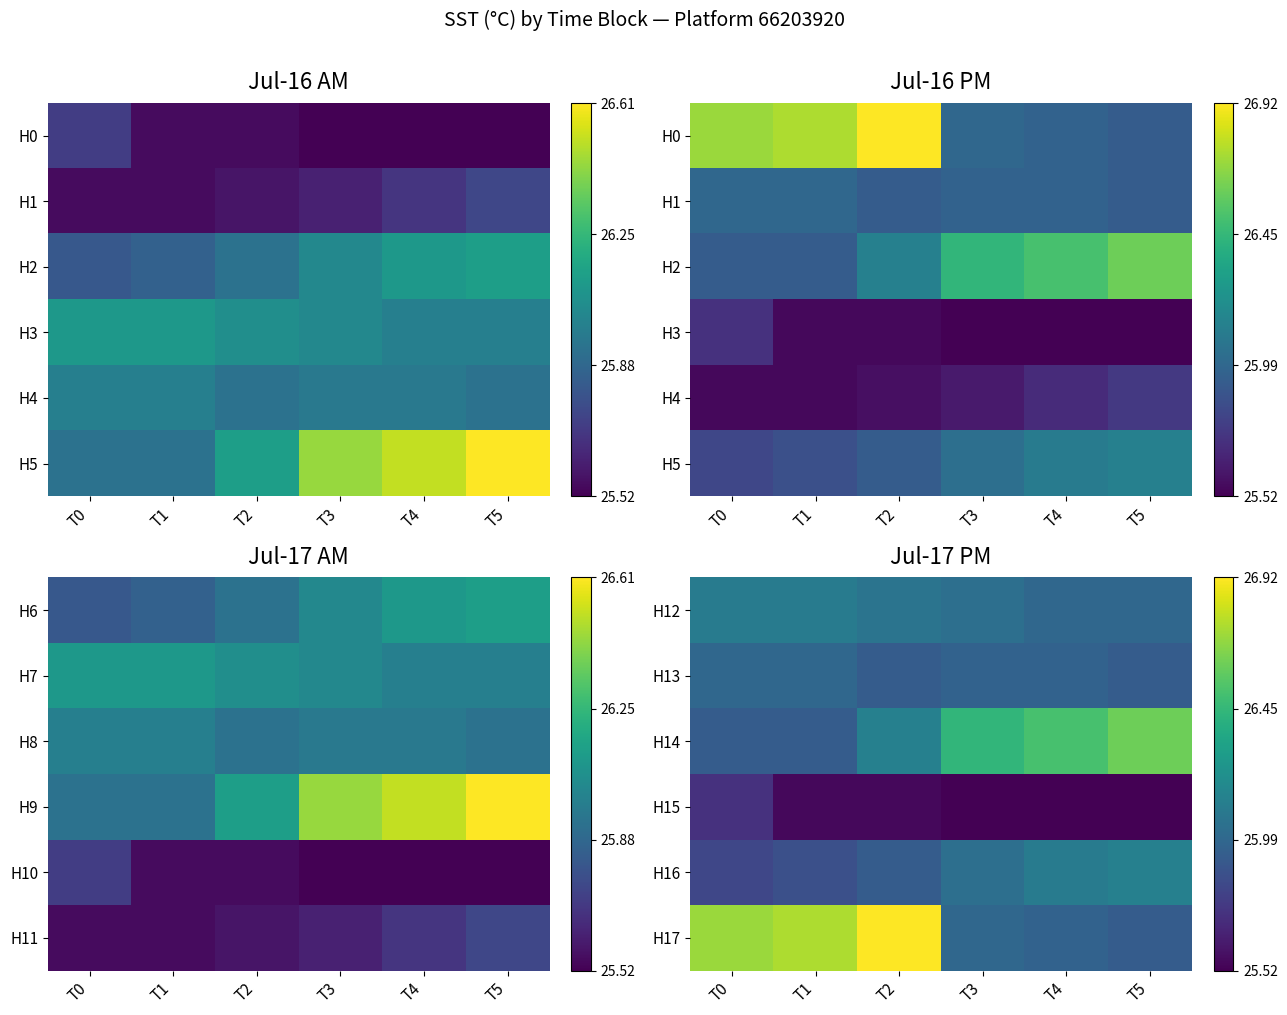

True or false: H15 has a value of 25.5 at T5.

True